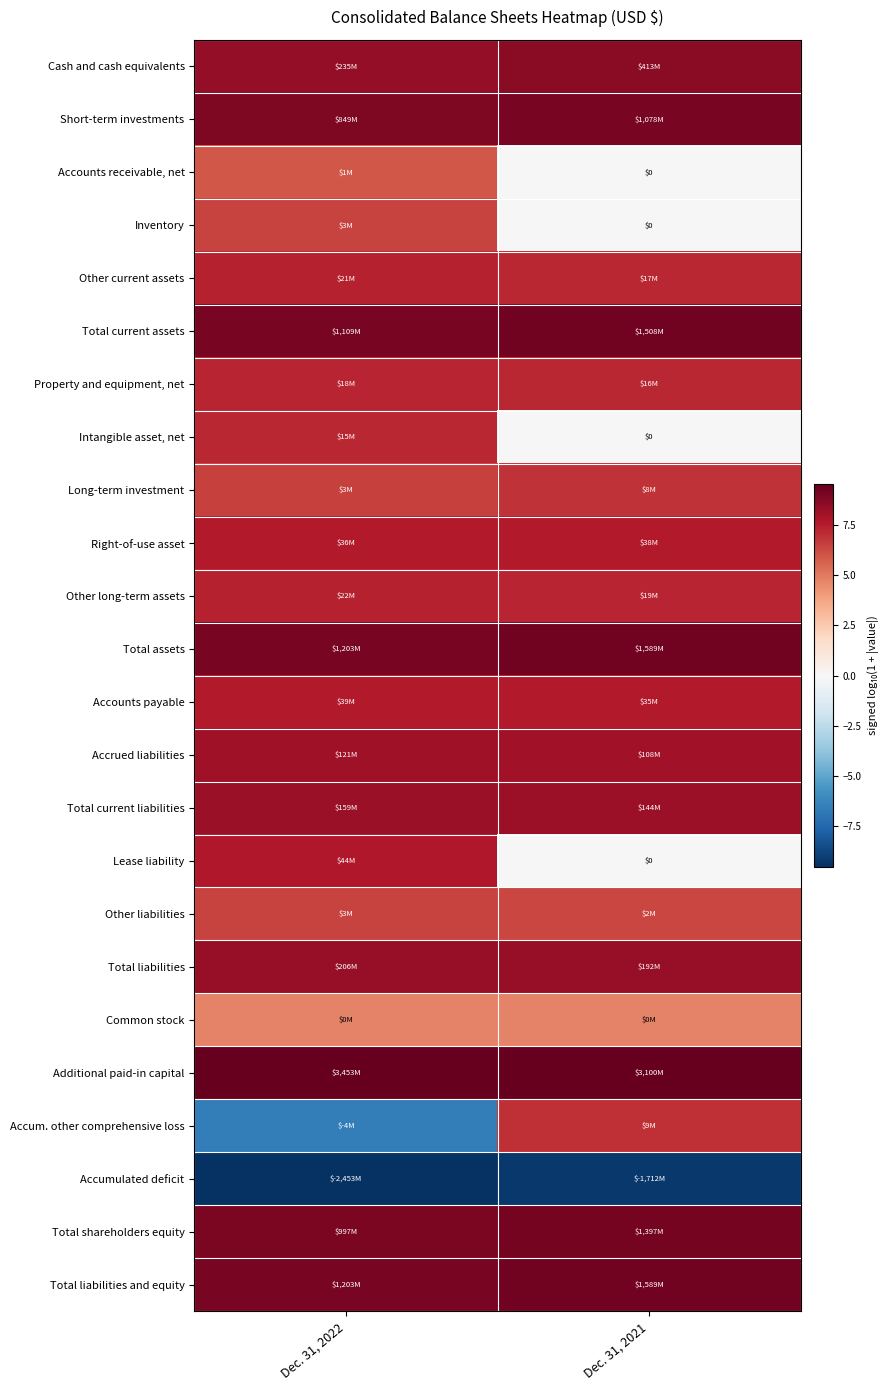

The value of Total liabilities and equity at Dec. 31, 2021 is 12.9. True or false?

False